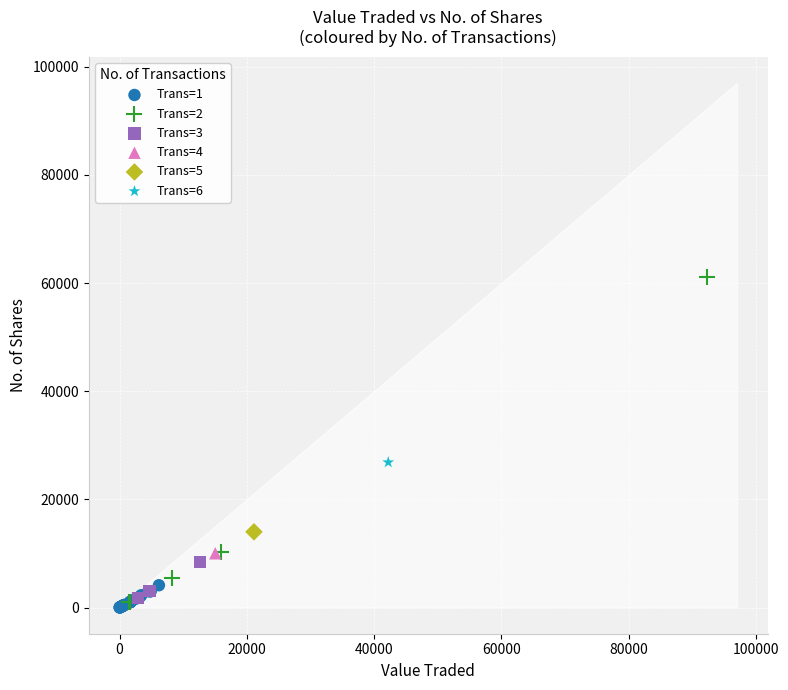

Which series reaches the maximum Y coordinate?

Trans=2